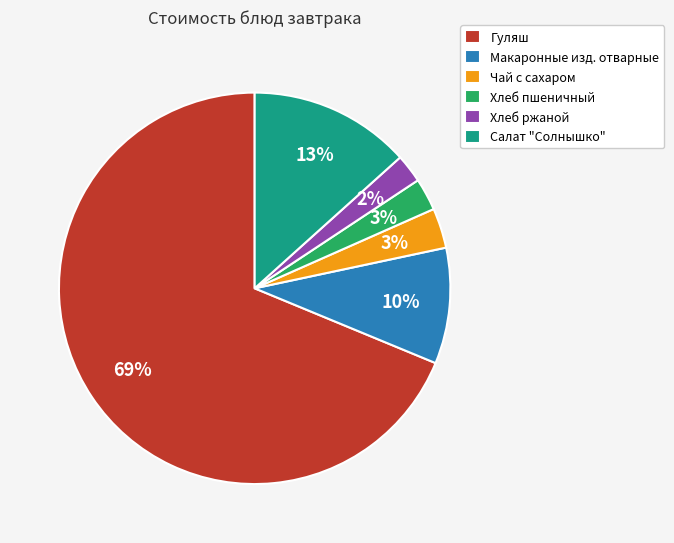

What is the largest slice in the pie chart?

Гуляш